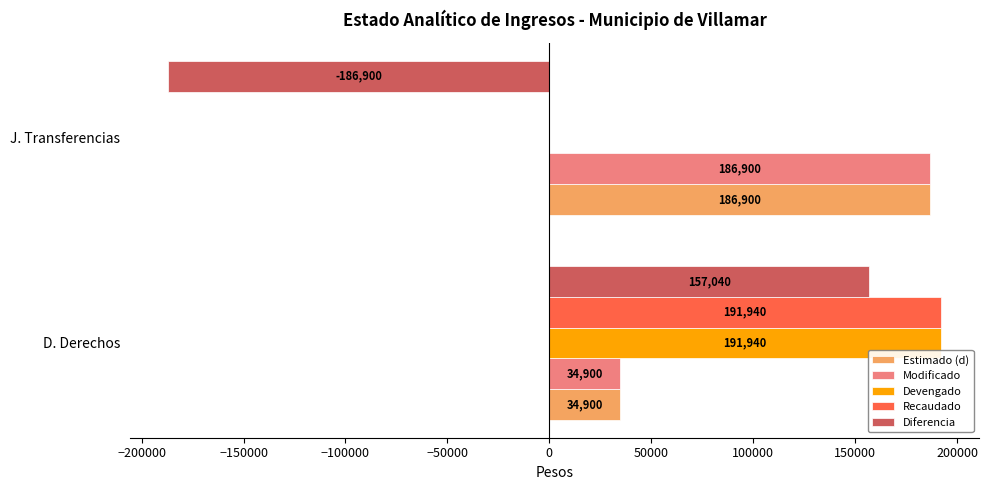

At which label is Diferencia closest to -14930?

D. Derechos